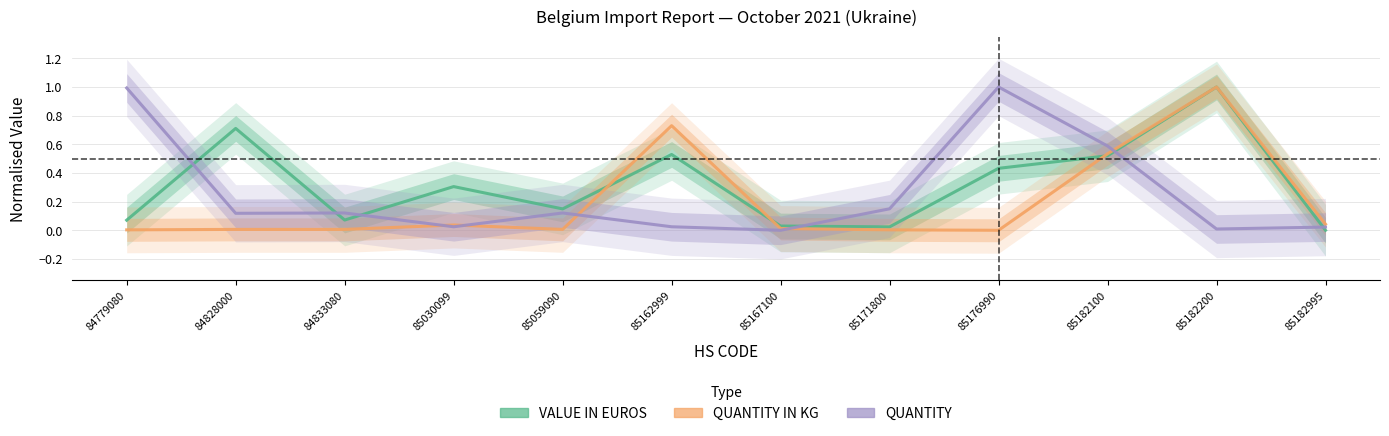

What is the difference between the VALUE IN EUROS values at 85182995 and 85182200?

1.0